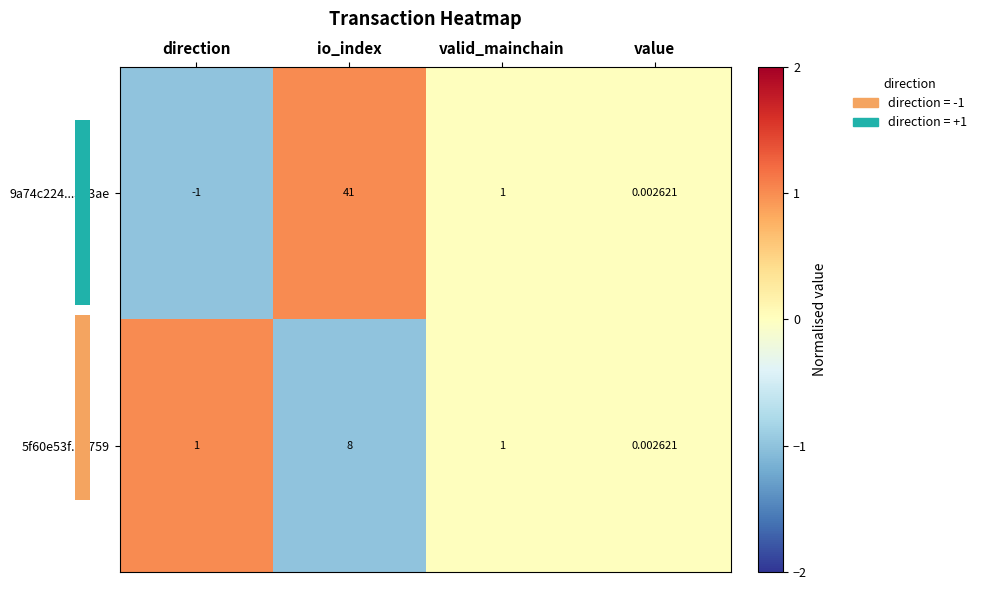

Which category has the highest value in the 5f60e53f...a759 series?

io_index